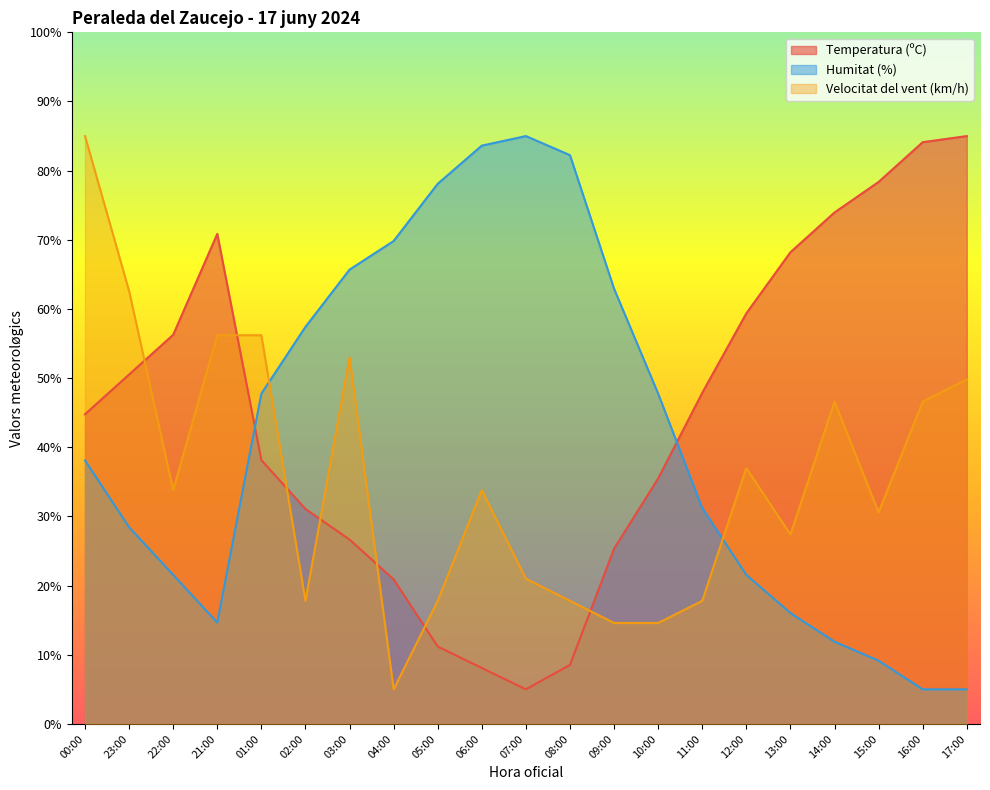

At which label does Humitat (%) reach its peak?

07:00